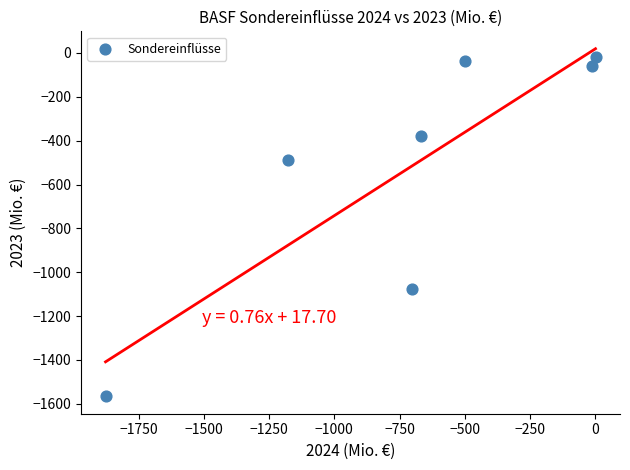

What is the range of Y values (max minus min)?

1549